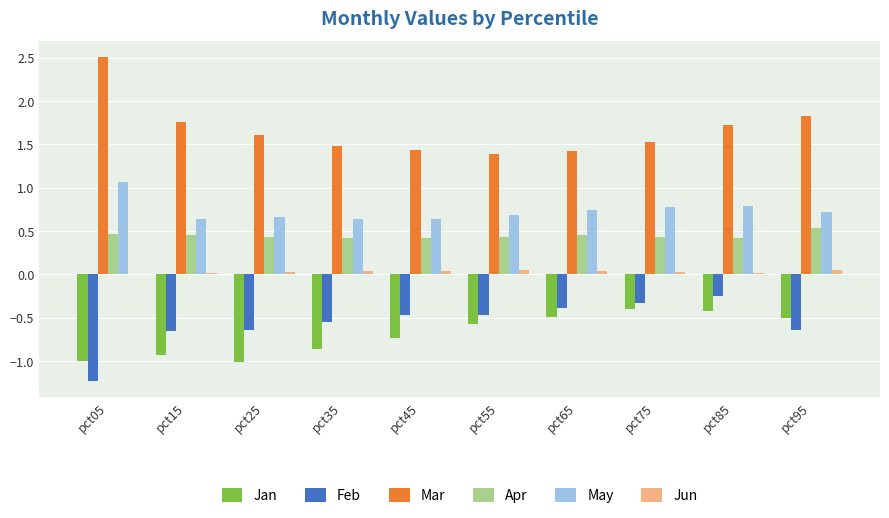

Which category has the highest value across all series?

pct05